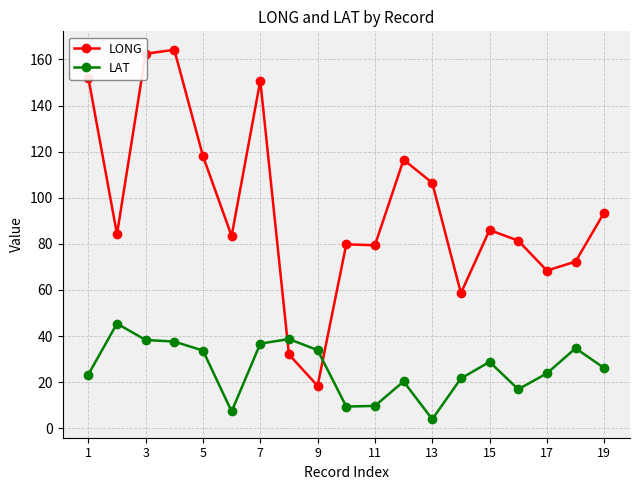

How many intersections are there between LONG and LAT?

2